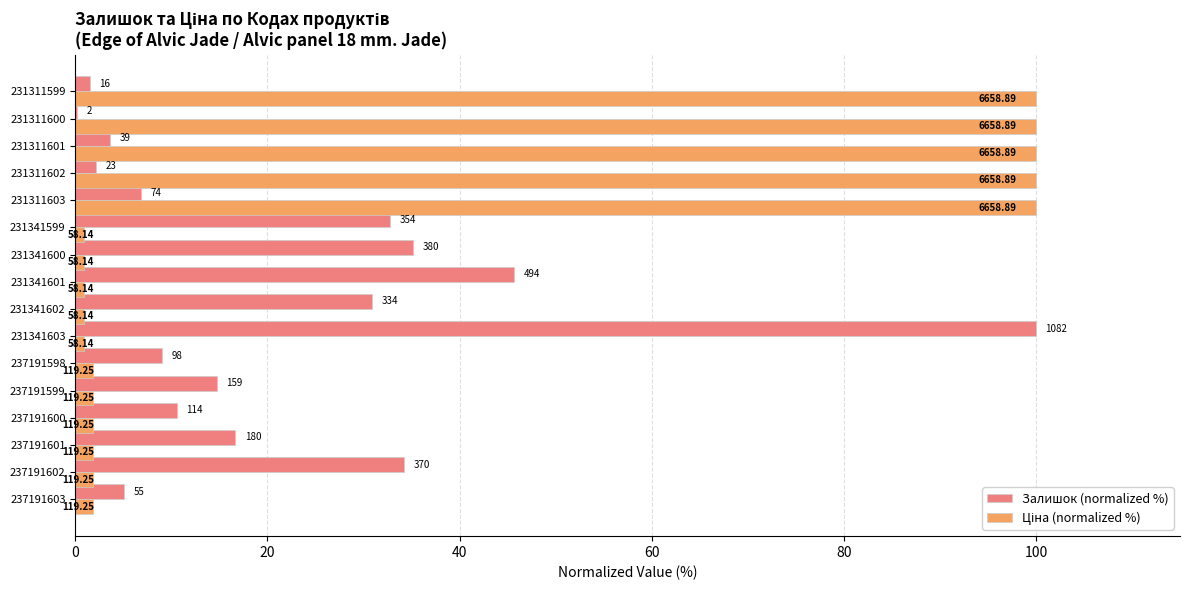

Are the bars grouped side by side (vs. stacked)?

Yes